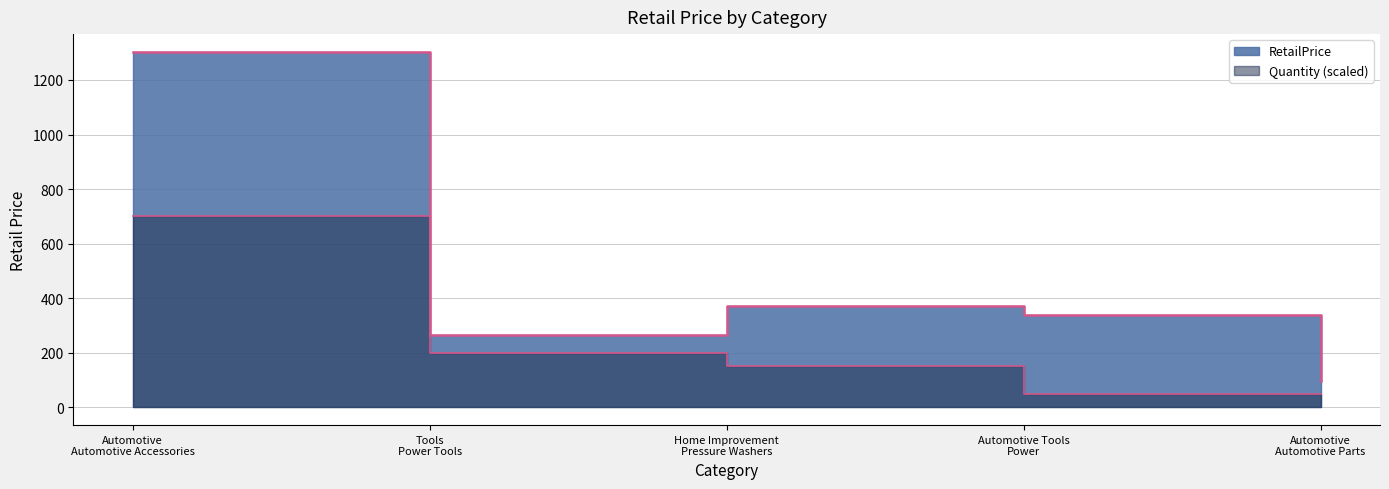

The chart shows a value of 131.3 at Automotive Tools Power. True or false?

False